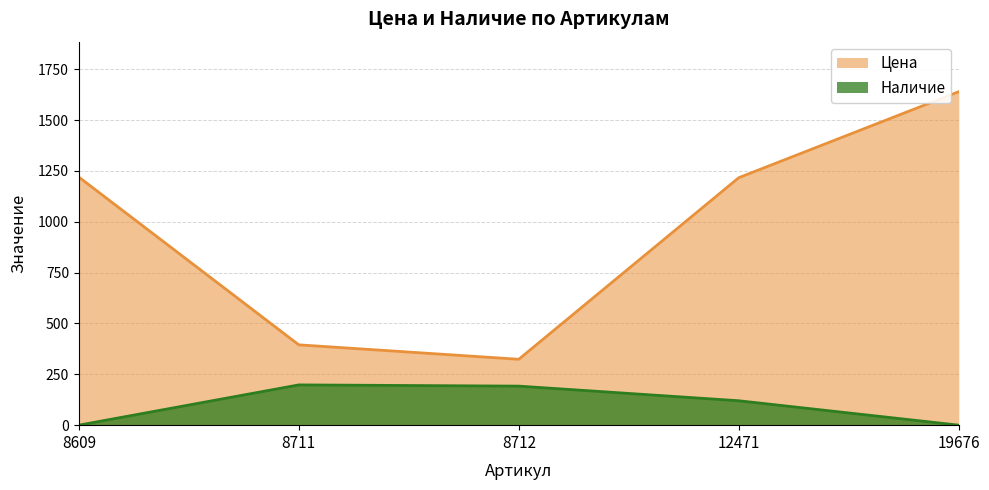

Which series has the largest total across all categories?

Цена